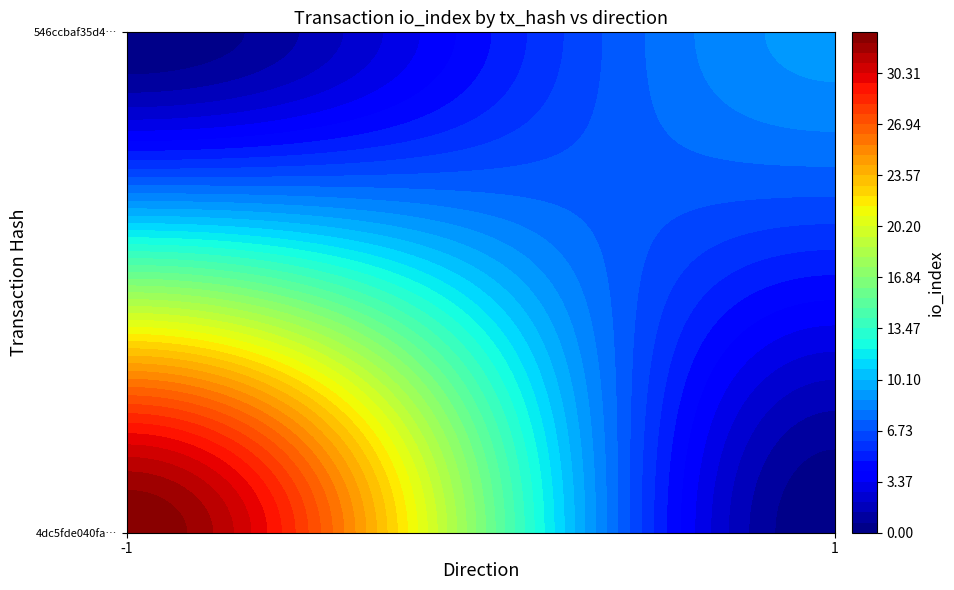

Which series changed the most between direction and io_index?

4dc5fde040fa7c78ca617cbe398f5c6f4c617ab